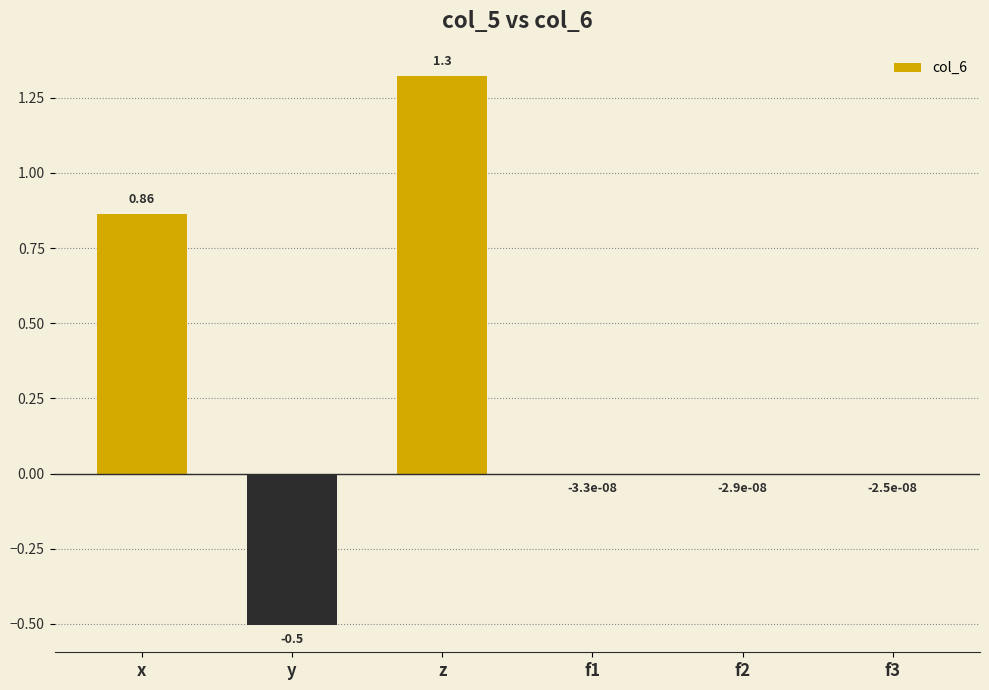

Which label corresponds to the largest value in the chart?

z